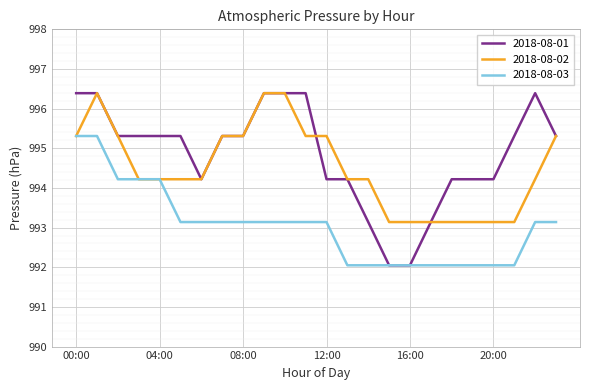

Which series has the largest total across all categories?

2018-08-01